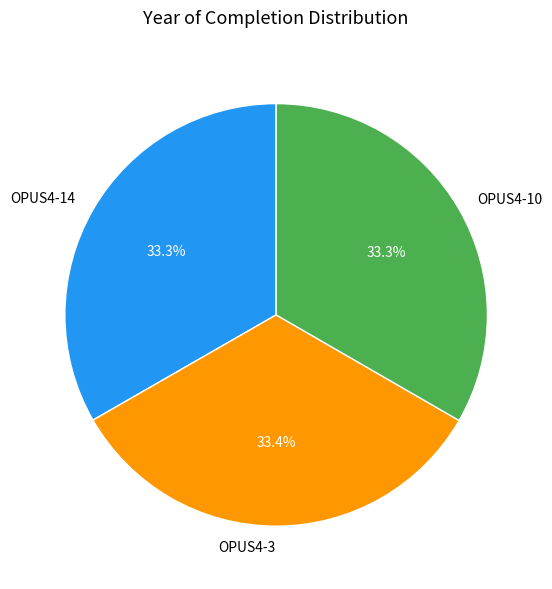

What is the ratio of the value at OPUS4-3 to the value at OPUS4-10?

1.0